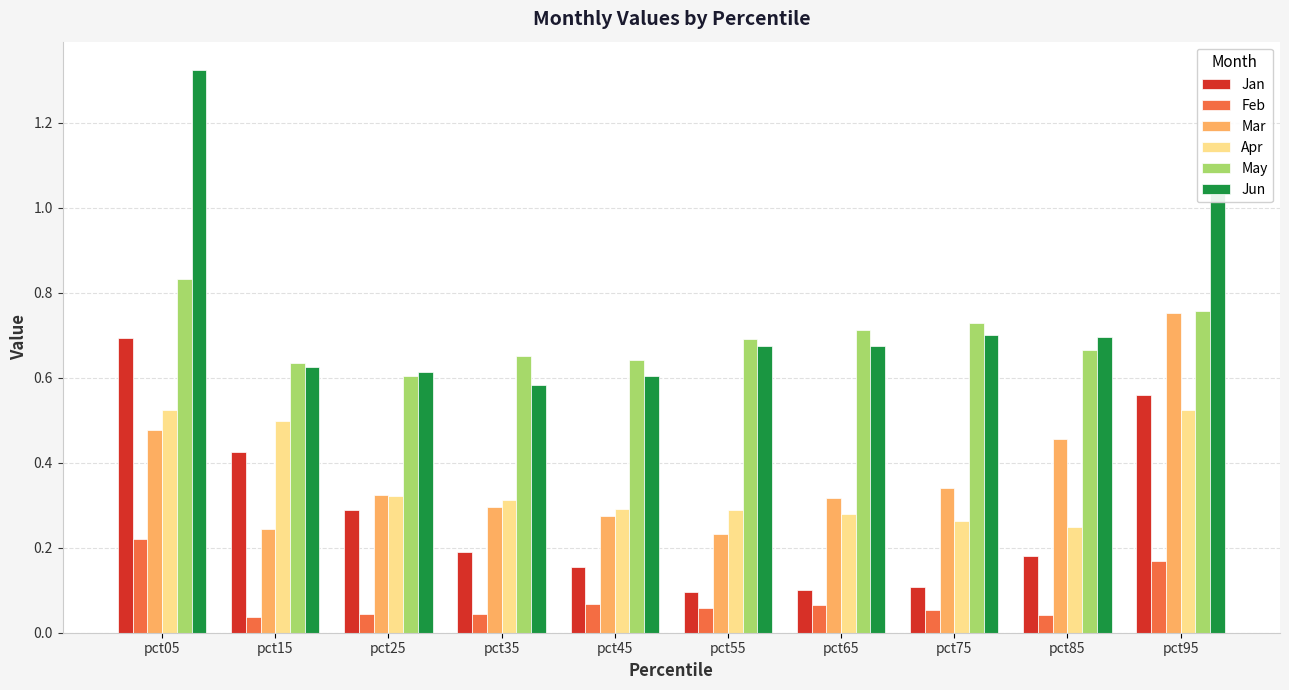

How many bars are there in total?

60